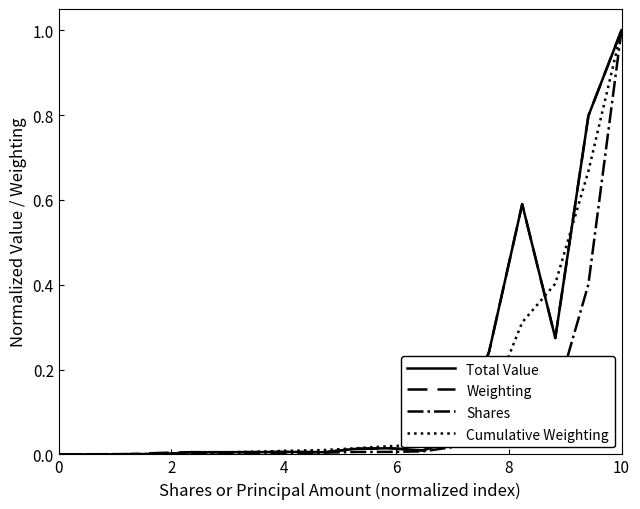

What is the highest value of the Total Value series?

1.0